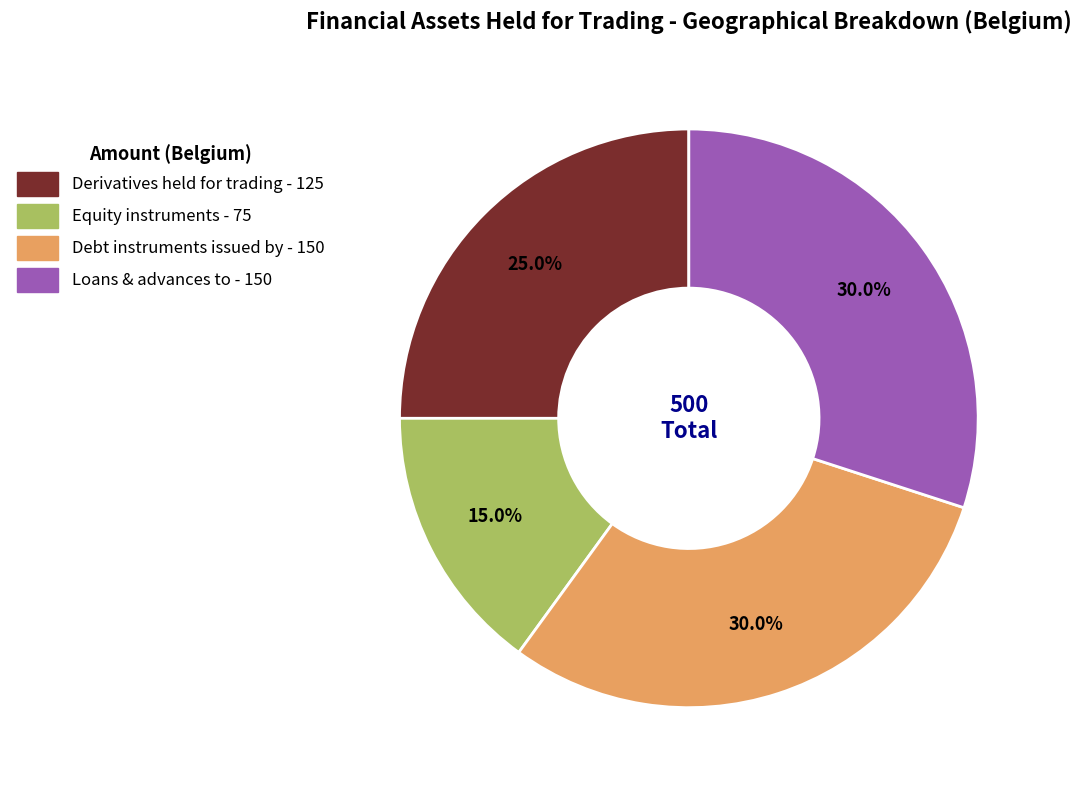

To the nearest percent, what is the average slice percentage?

25%